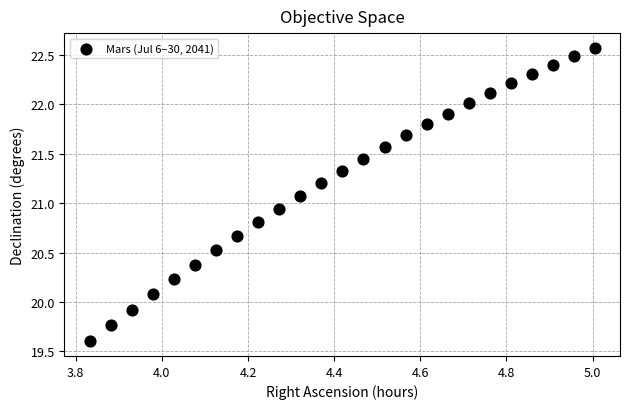

What is the range of X values (max minus min)?

1.2